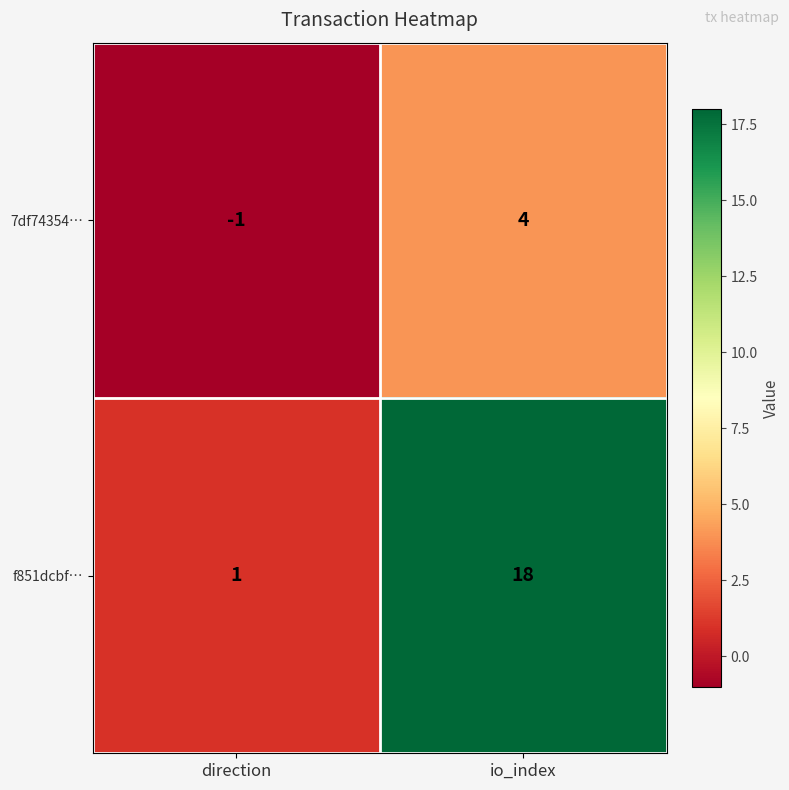

At io_index, list the series in order from smallest to largest.

7df74354…, f851dcbf…